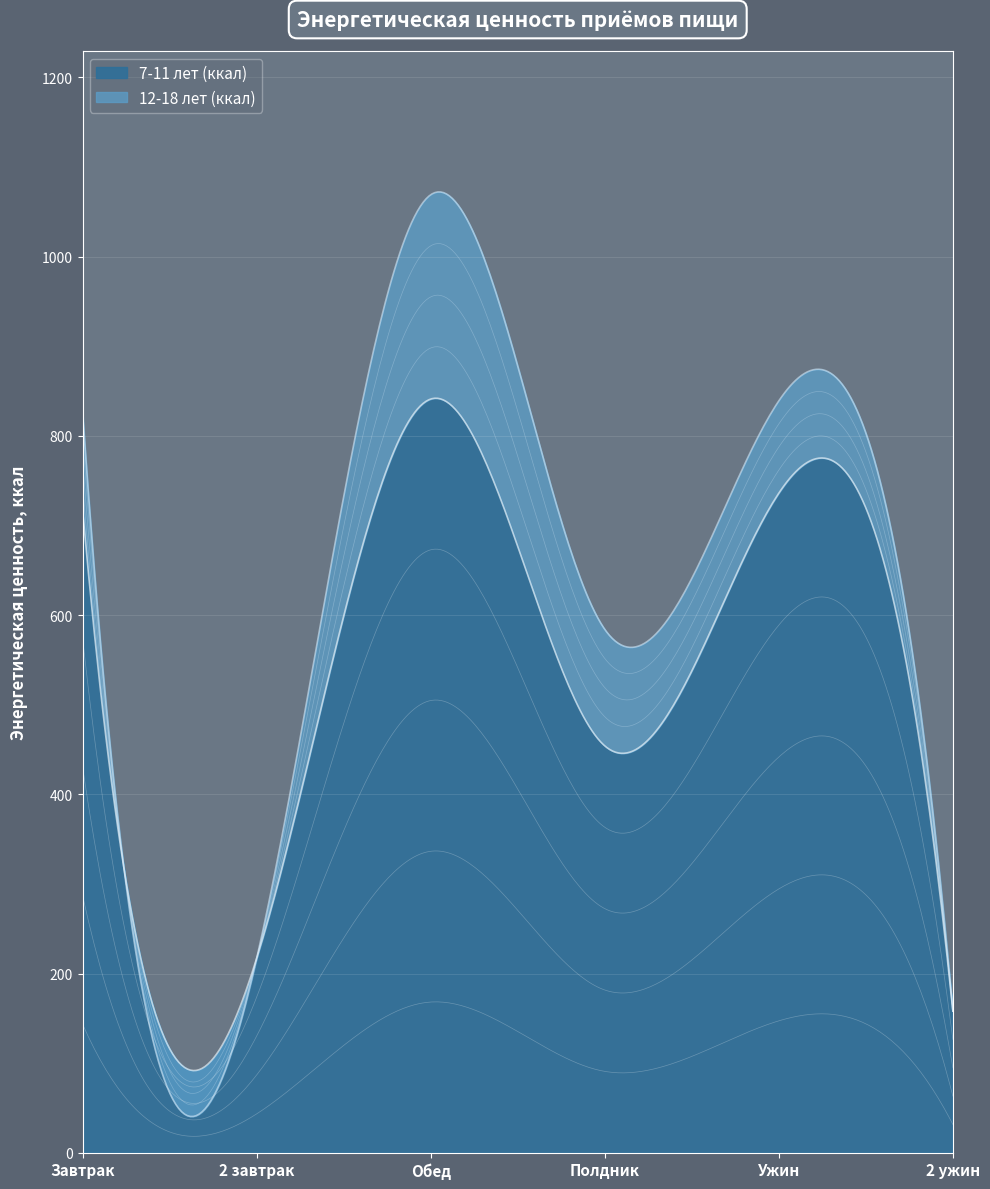

What is the difference between the 7-11 лет (ккал) values at Полдник and 2 завтрак?

237